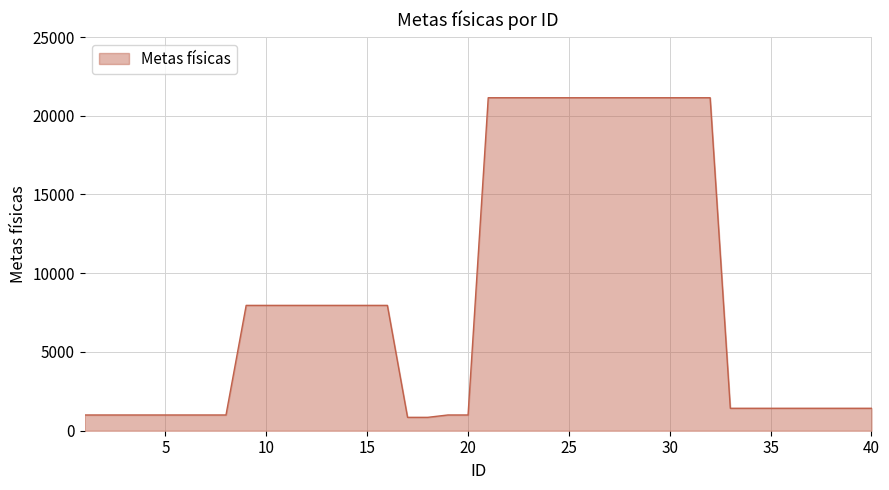

What is the difference between the maximum and minimum values?

20295